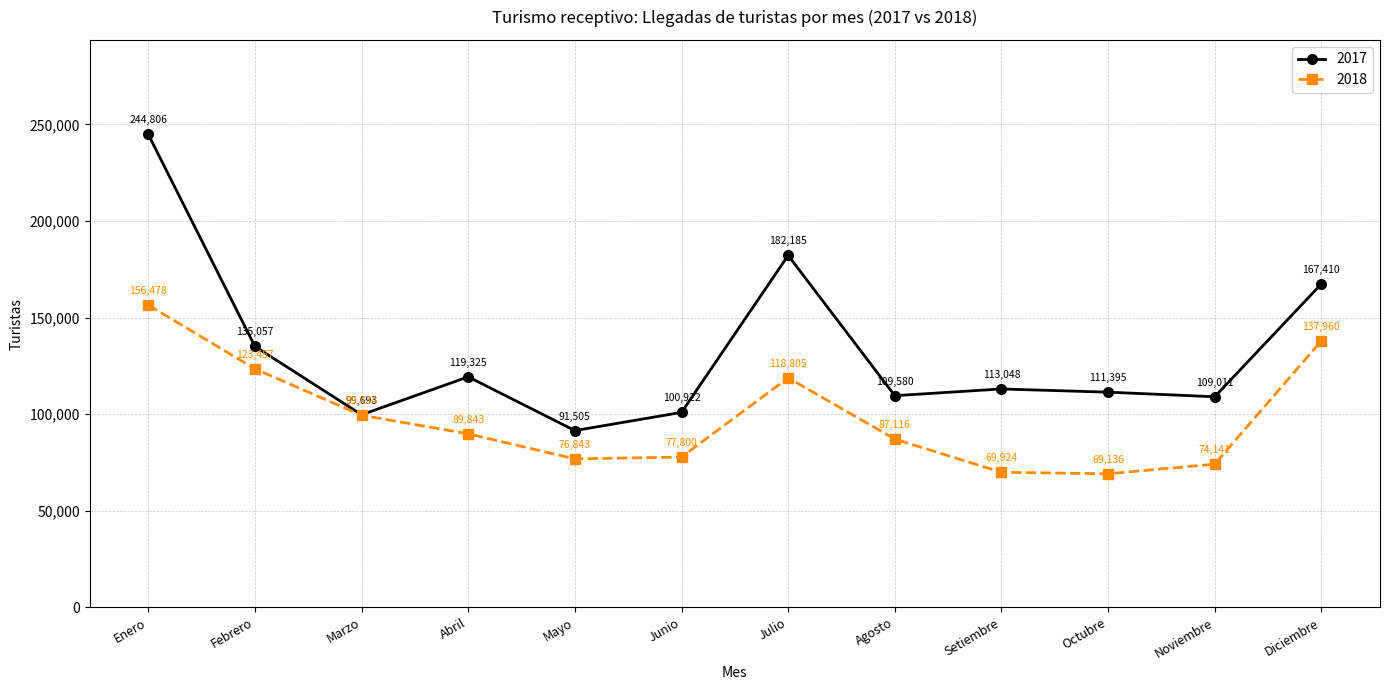

Rank the series at Abril from lowest to highest value.

2018, 2017